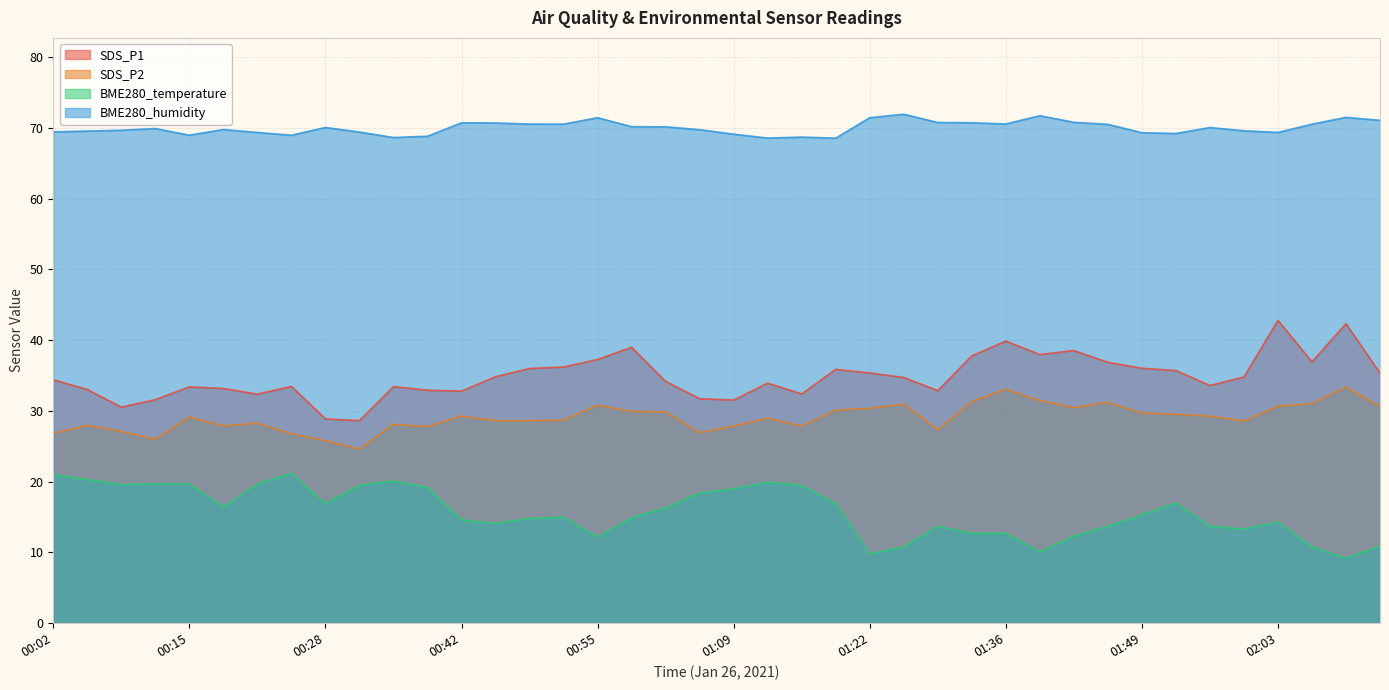

List the series in order of their peak value, highest first.

BME280_humidity, SDS_P1, SDS_P2, BME280_temperature